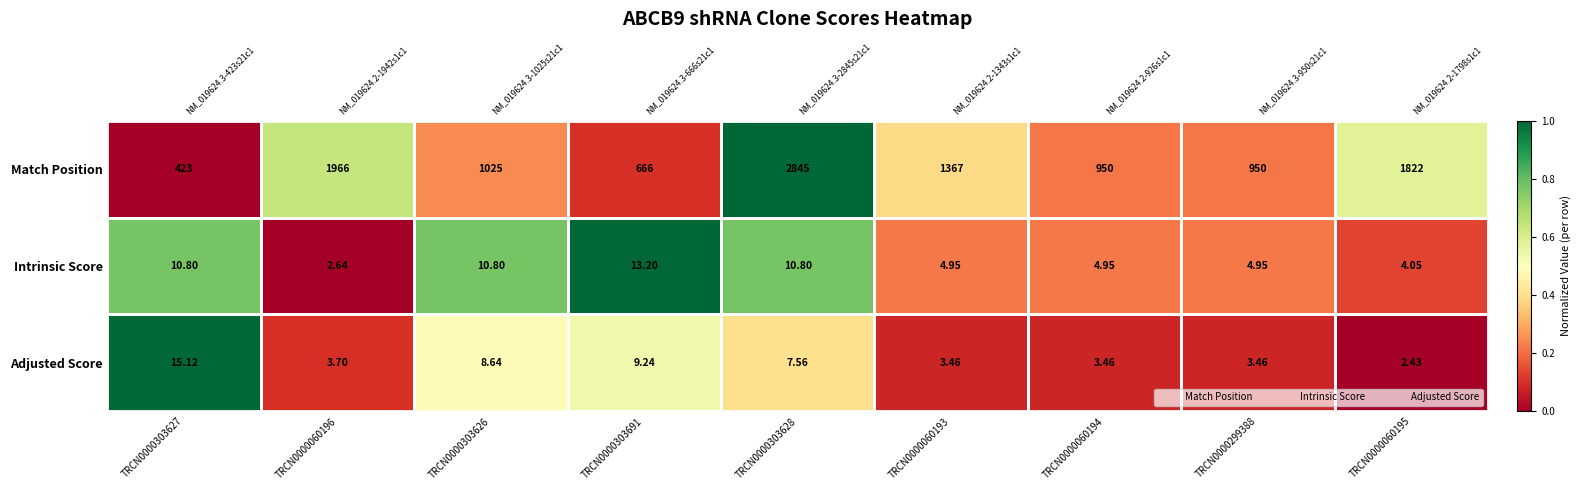

Which has a higher value, TRCN0000299388 or TRCN0000303626?

TRCN0000303626